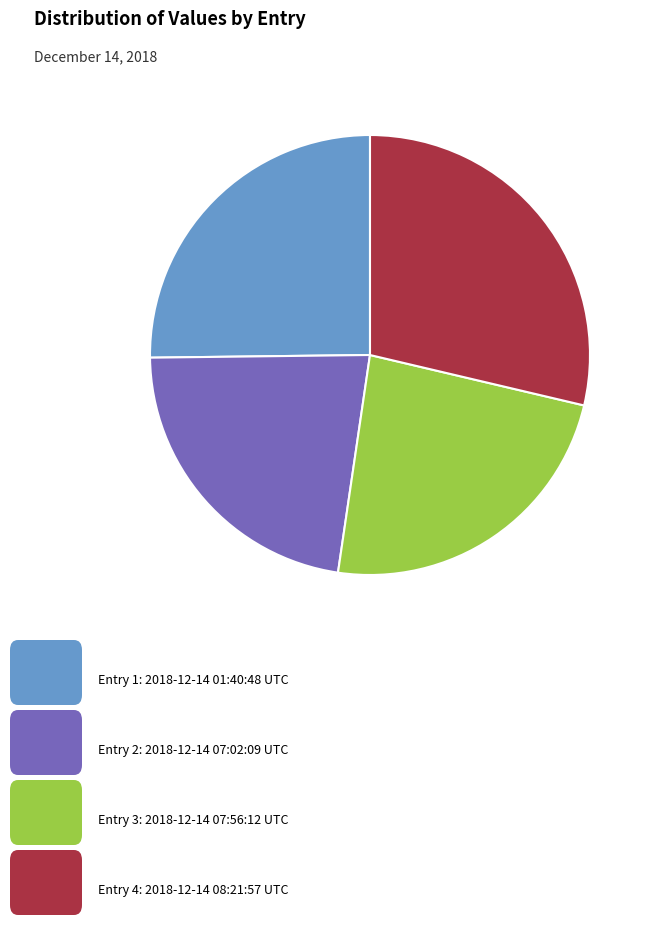

Is there a majority slice in this chart?

No